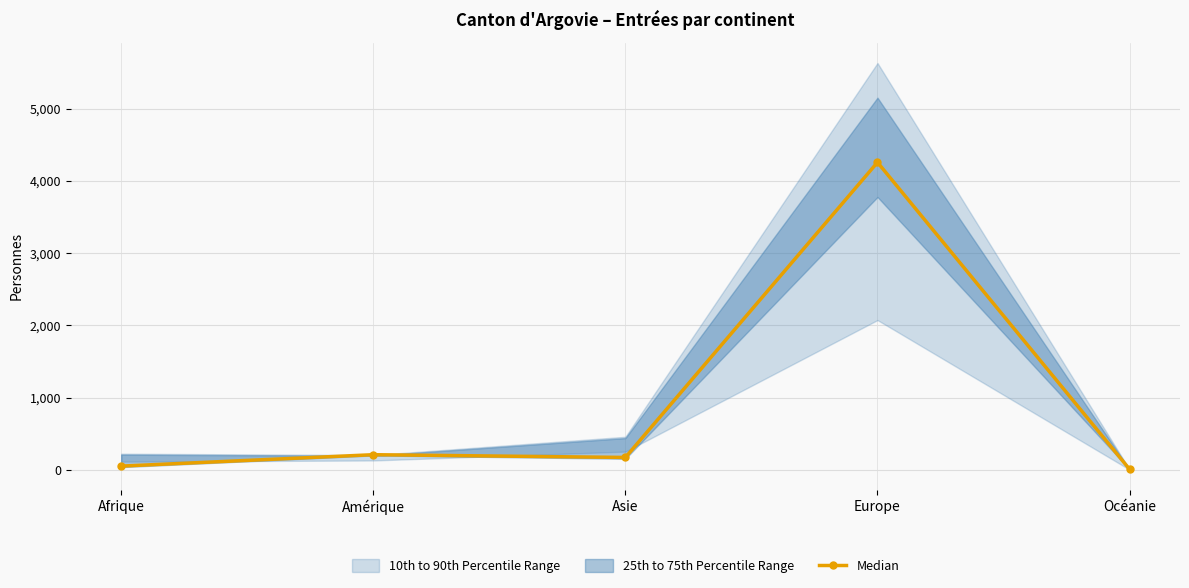

Reading left to right, what are all the values shown in this chart?

51	209	171	4257	7